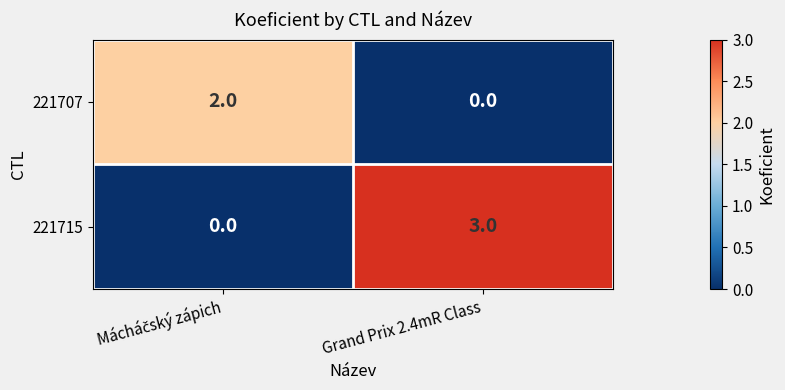

The value of 221707 at Grand Prix 2.4mR Class is 0. True or false?

True